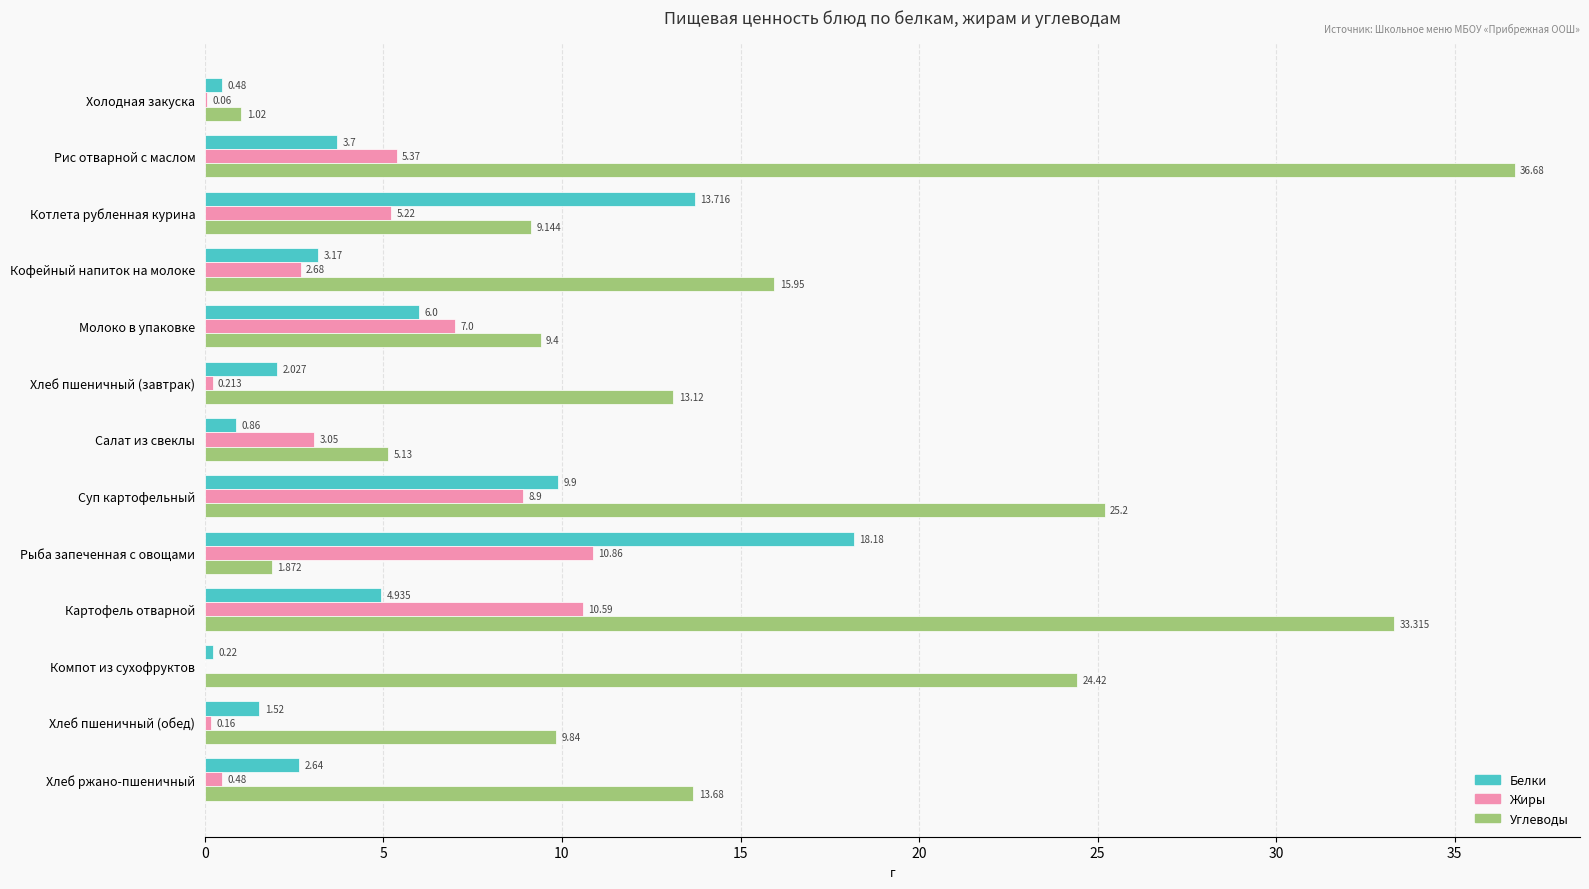

Which category has the highest value across all series?

Рис отварной с маслом